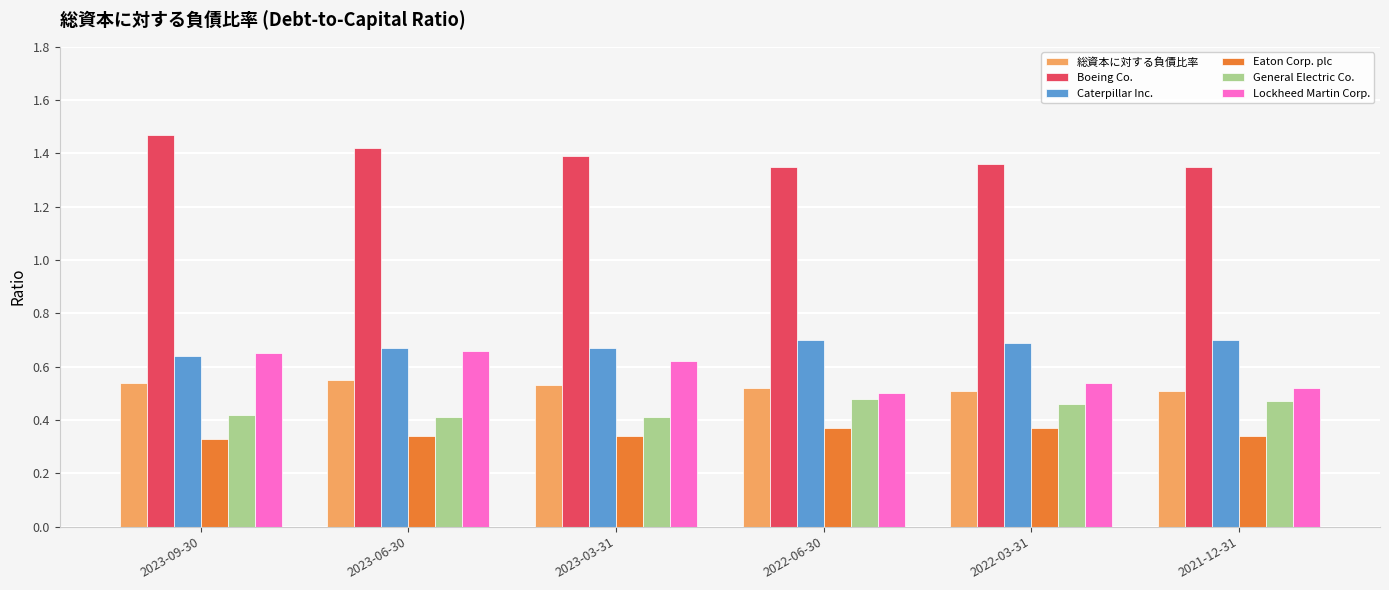

Count the 総資本に対する負債比率 values in the range 0 to 1.

6